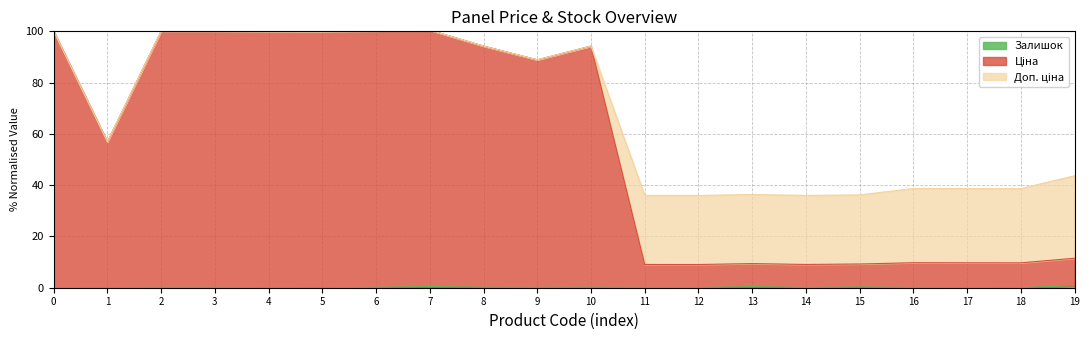

Reading left to right, what are all the values shown in this chart?

Ціна: 100.1	56.9	100.1	100.1	100.0	100.0	100.2	100.5	94.3	88.9	94.3	9.1	9.1	9.4	9.1	9.3	9.7	9.7	9.7	11.5
Доп. ціна: 100.1	56.9	100.1	100.1	100.0	100.0	100.2	100.5	94.3	88.9	94.3	36.0	36.0	36.4	36.0	36.2	38.7	38.7	38.7	43.7
Залишок: 0.1	0.0	0.1	0.1	0.0	0.0	0.2	0.5	0.2	0.1	0.2	0.1	0.1	0.4	0.1	0.3	0.1	0.1	0.0	0.8